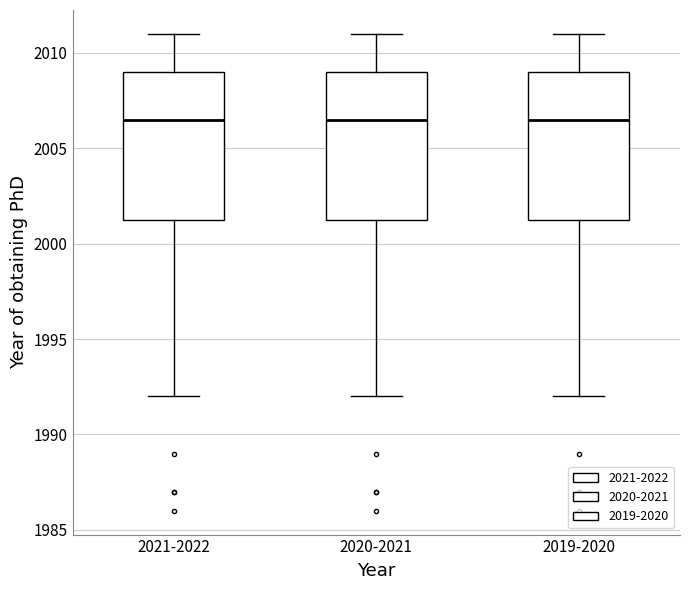

Reading left to right, read every box against the y-axis: the position of its median line, the range the box covers, and the ends of its whiskers. The values are not printed on the chart, so give them approximately, as read against the axis.

2021-2022: median 2006.5, box 2001.5 to 2009.0, whiskers 1992.0 to 2011.0
2020-2021: median 2006.5, box 2001.5 to 2009.0, whiskers 1992.0 to 2011.0
2019-2020: median 2006.5, box 2001.5 to 2009.0, whiskers 1992.0 to 2011.0